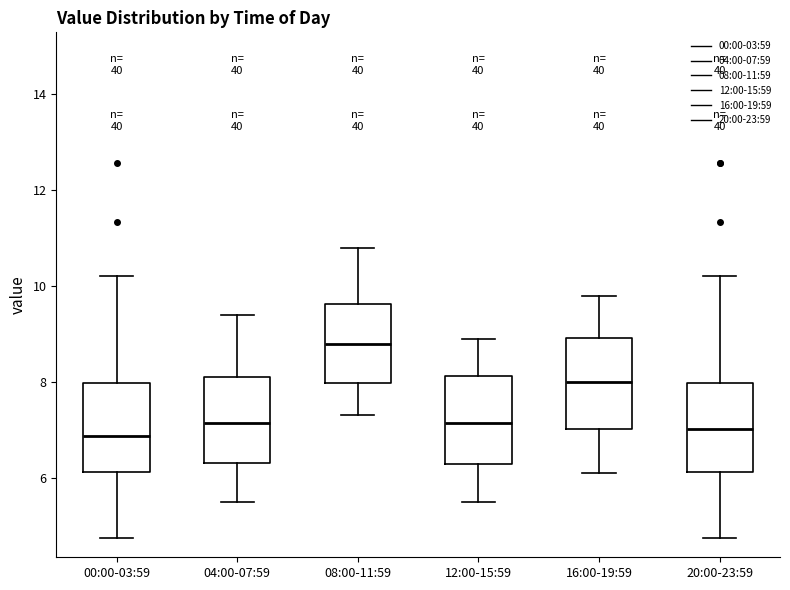

Where is the lower edge of the box for 08:00-11:59 on the y-axis? The values are not printed on the chart, so give them approximately, as read against the axis.

8.0